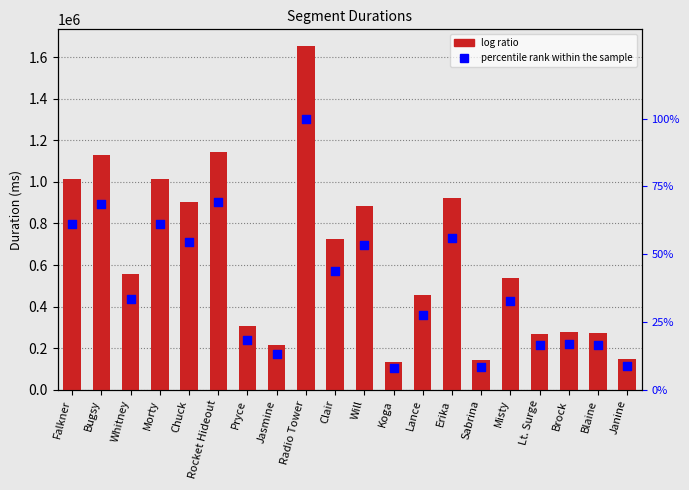

Which series has the largest total across all categories?

Mean Duration (ms)